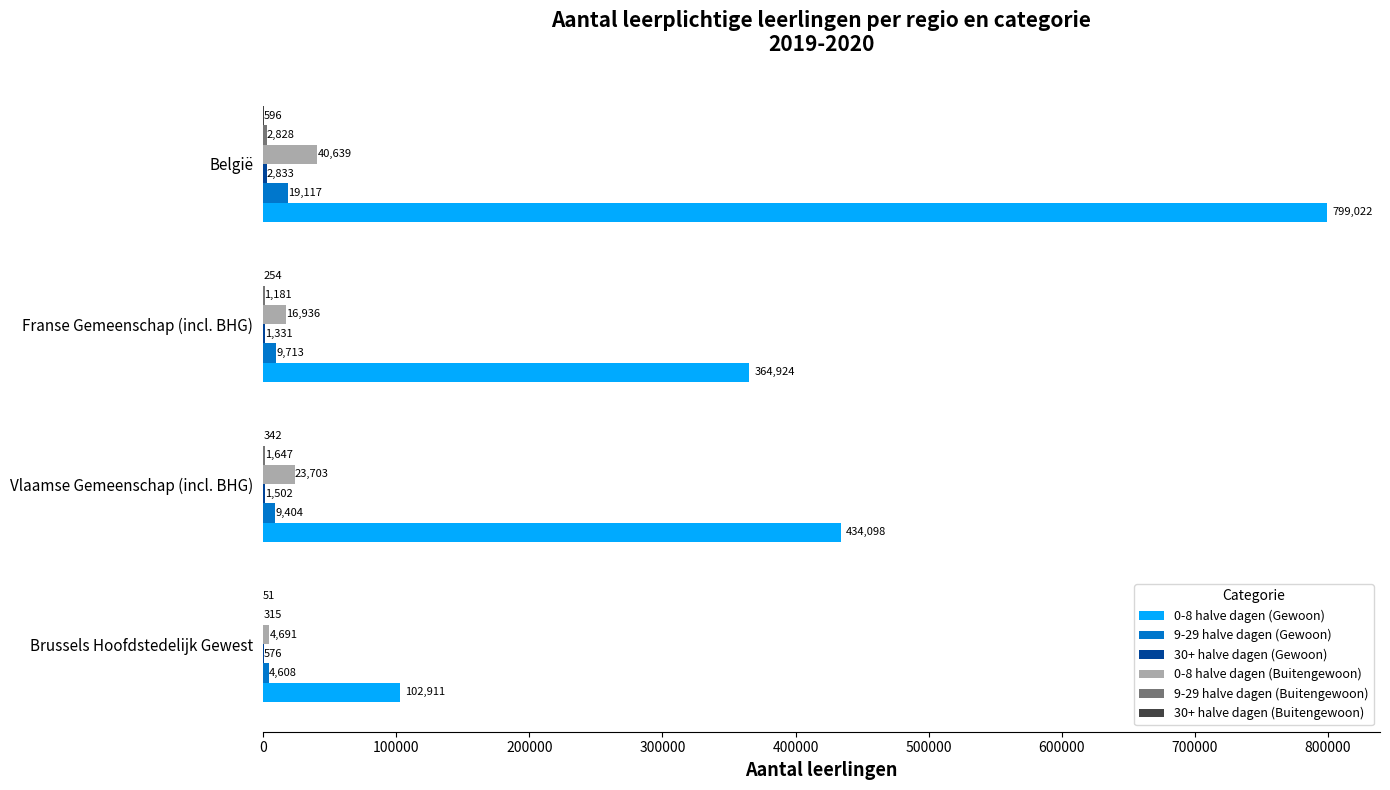

What is the sum of all 9-29 halve dagen (Gewoon) values?

42842